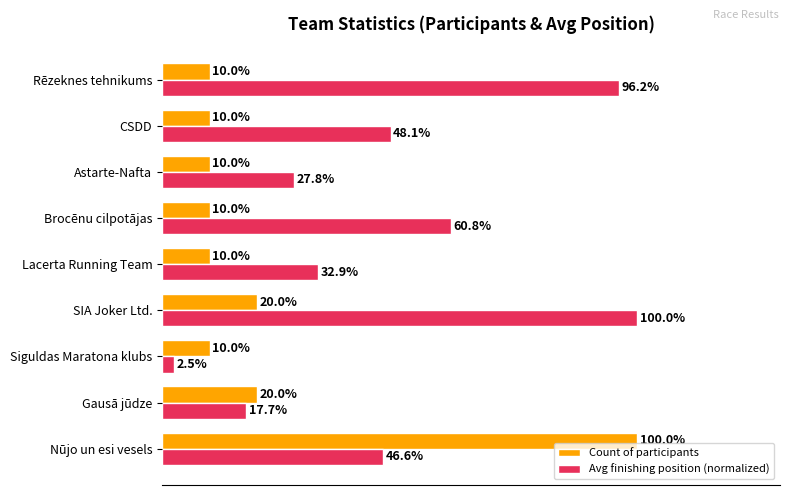

List the series in order of their overall mean, highest first.

Avg finishing position (normalized), Count of participants